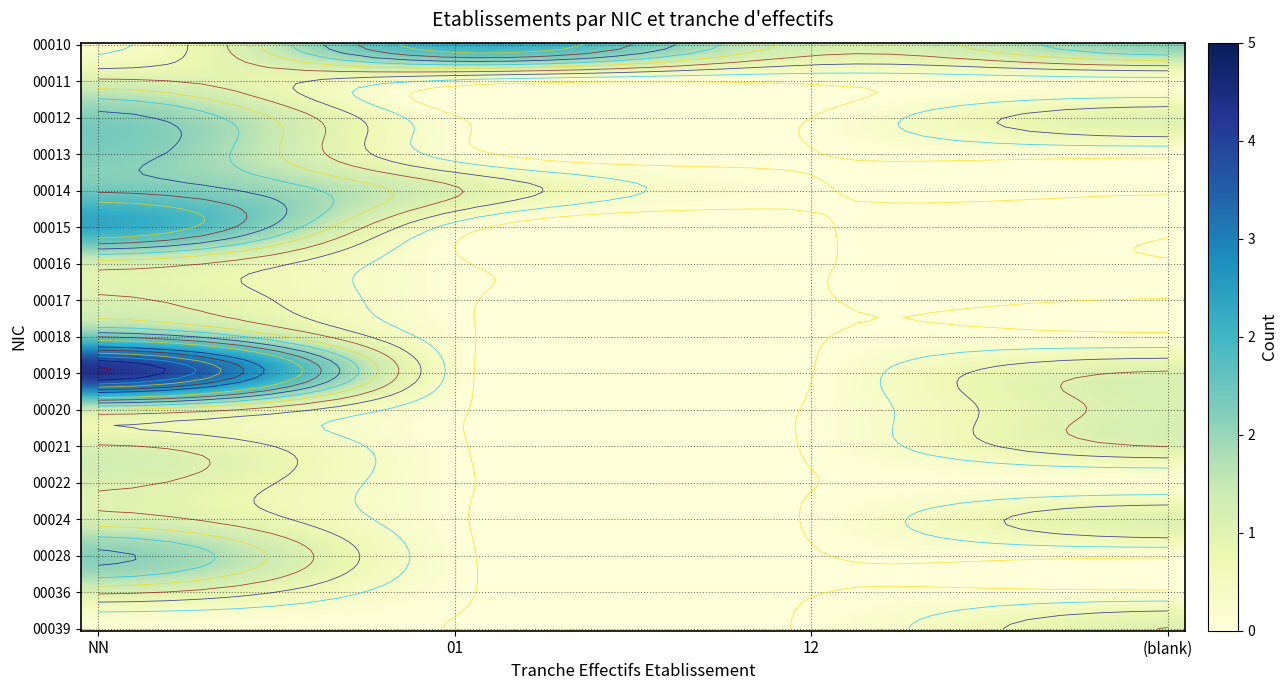

Reading left to right, what are all the values shown in this chart?

00010: 0	3	1	2
00011: 1	0	0	0
00012: 2	0	0	1
00013: 2	0	0	0
00014: 2	1	0	0
00015: 3	0	0	0
00016: 1	0	0	0
00017: 1	0	0	0
00018: 2	0	0	0
00019: 5	0	0	1
00020: 1	0	0	1
00021: 1	0	0	1
00022: 1	0	0	0
00024: 1	0	0	1
00028: 2	0	0	0
00036: 1	0	0	0
00039: 0	0	0	1